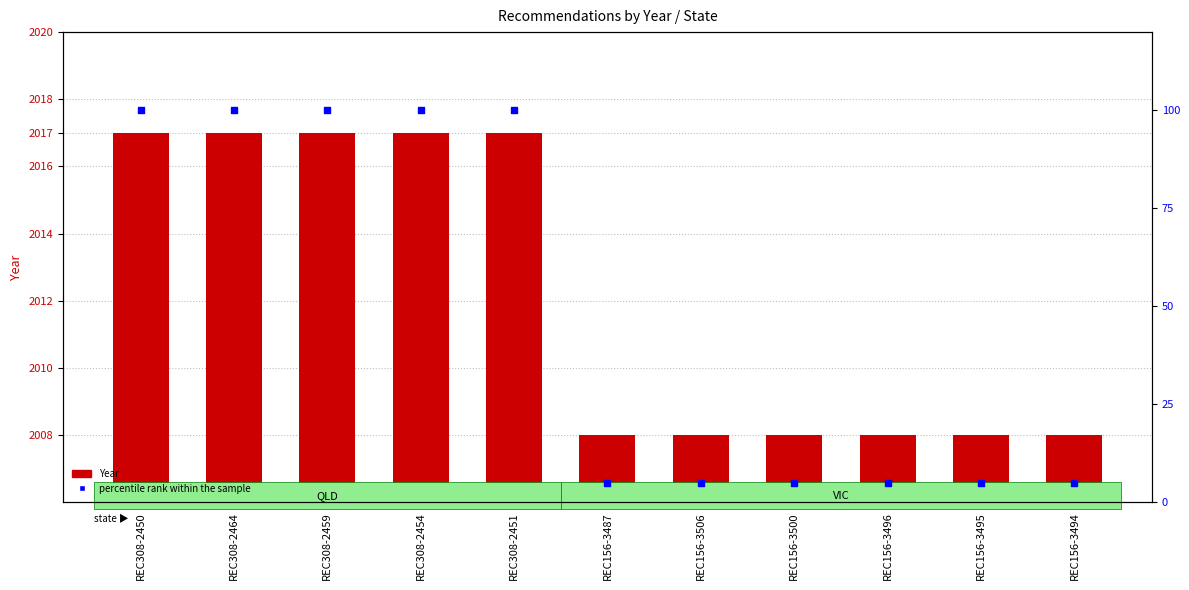

Is the value of Year at REC156-3496 greater than the value of percentile rank within the sample at REC156-3500?

Yes